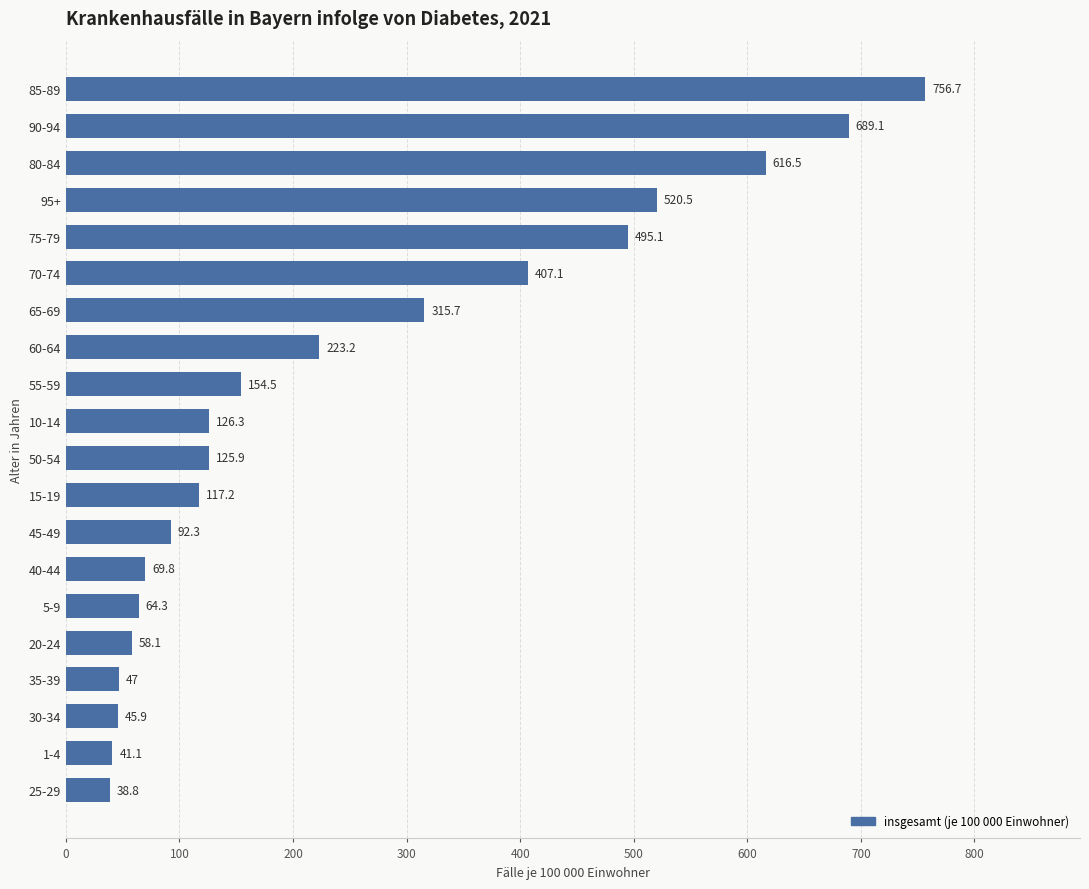

Approximately how many times larger is the value at 75-79 compared to 5-9?

7.7